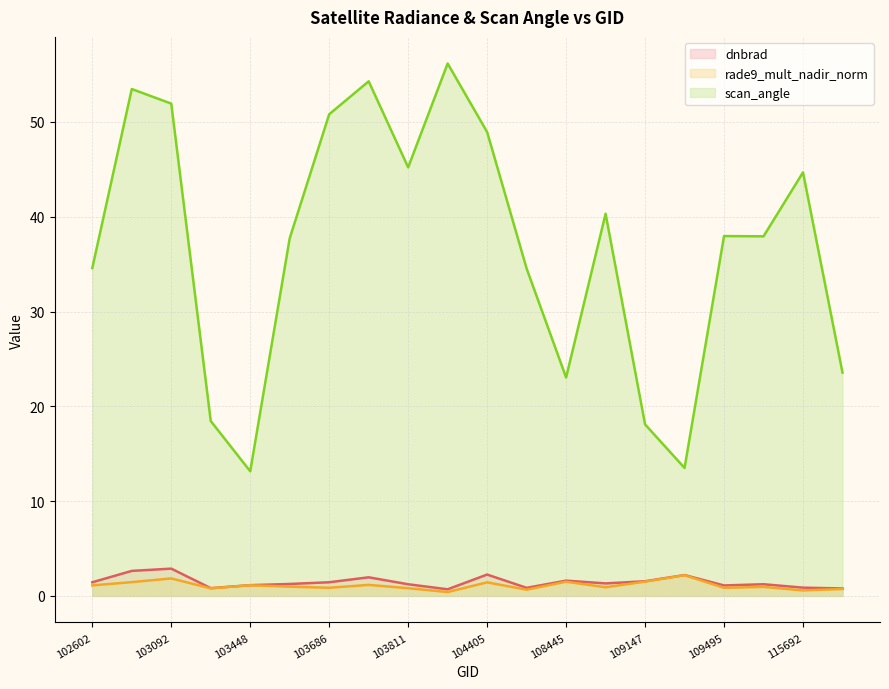

Which category has the highest value across all series?

104287